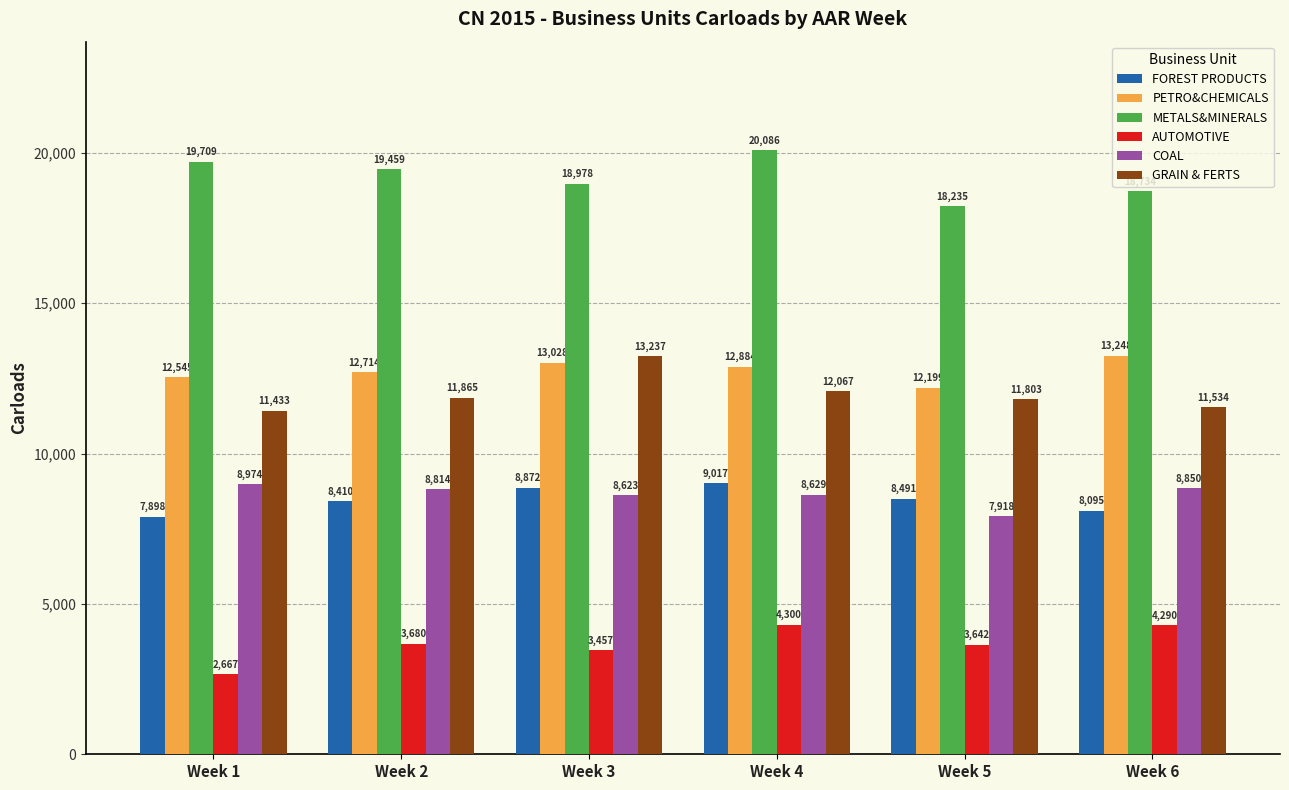

Does the chart contain stacked bars?

No